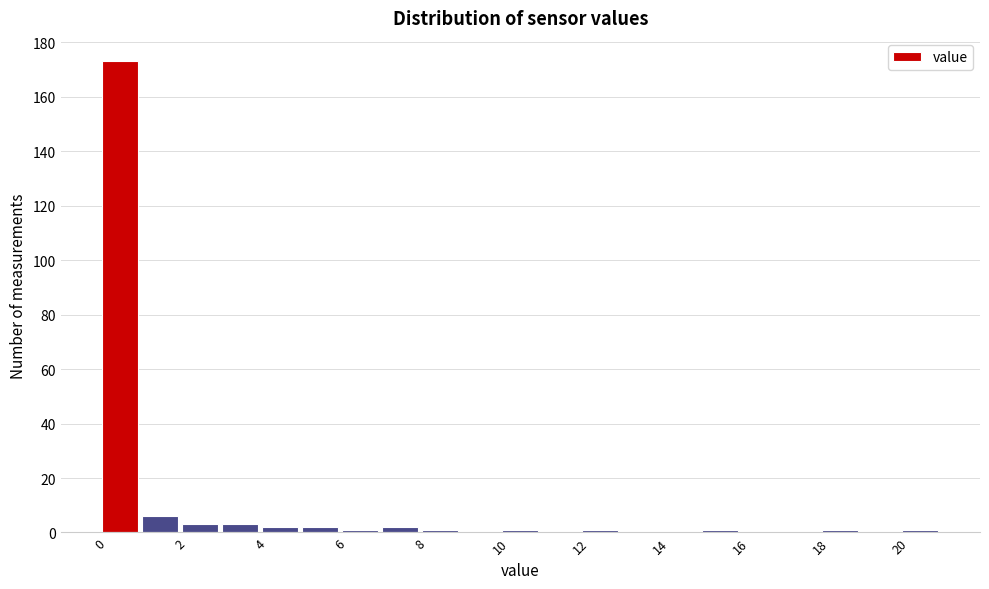

Reading left to right, transcribe this chart: for each bar, give the range it covers on the x-axis and its height. The values are not printed on the chart, so give them approximately, as read against the axis.

0 to 1: 174
1 to 2: 6
2 to 3: 4
3 to 4: 4
4 to 5: 2
5 to 6: 2
6 to 7: under 2
7 to 8: 2
8 to 9: under 2
9 to 10: 0
10 to 11: under 2
11 to 12: 0
12 to 13: under 2
13 to 14: 0
14 to 15: 0
15 to 16: under 2
16 to 17: 0
17 to 18: 0
18 to 19: under 2
19 to 20: 0
20 to 21: under 2